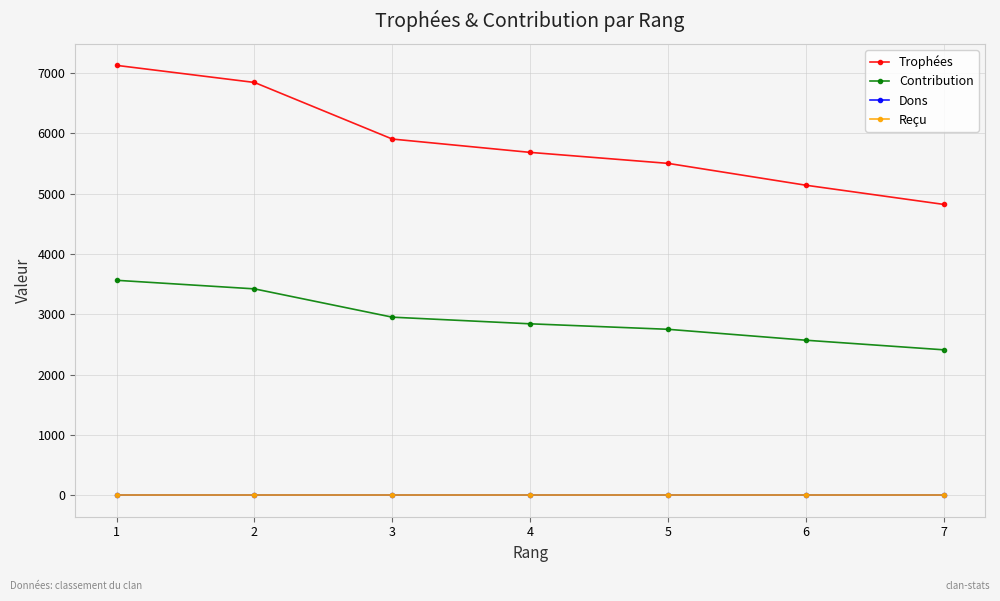

At which category is the sum across all series the highest?

1